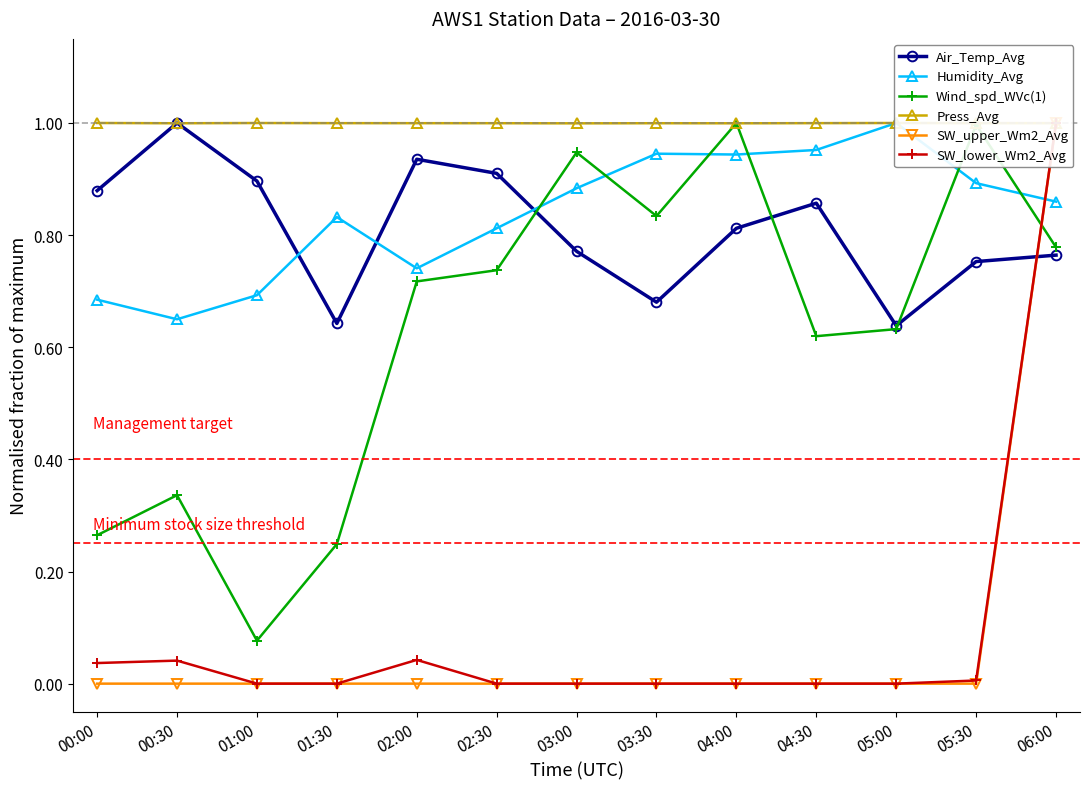

Rank the categories by Press_Avg value from lowest to highest.

03:00, 04:00, 00:30, 03:30, 02:30, 02:00, 01:30, 04:30, 06:00, 05:30, 01:00, 05:00, 00:00